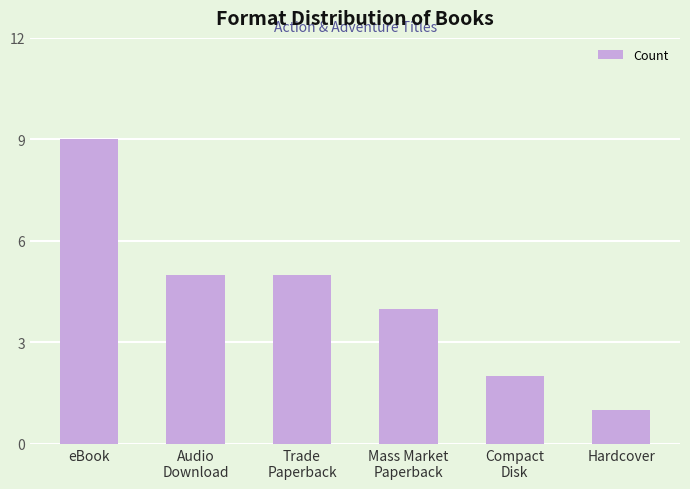

Count the number of data series in this chart.

1